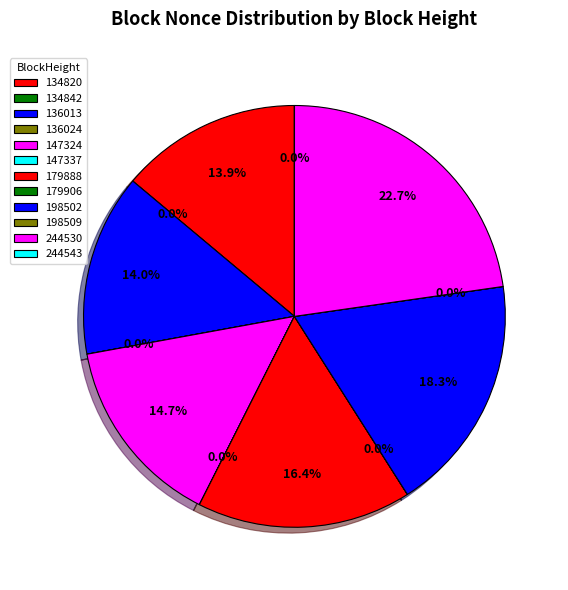

What is the ratio of the value at 179906 to the value at 147337?

1.5